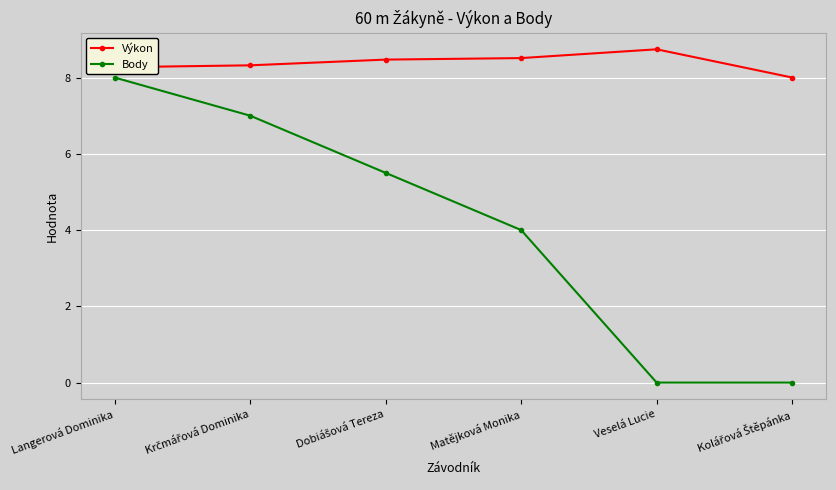

What is the difference between the maximum and minimum values in the Body series?

8.0